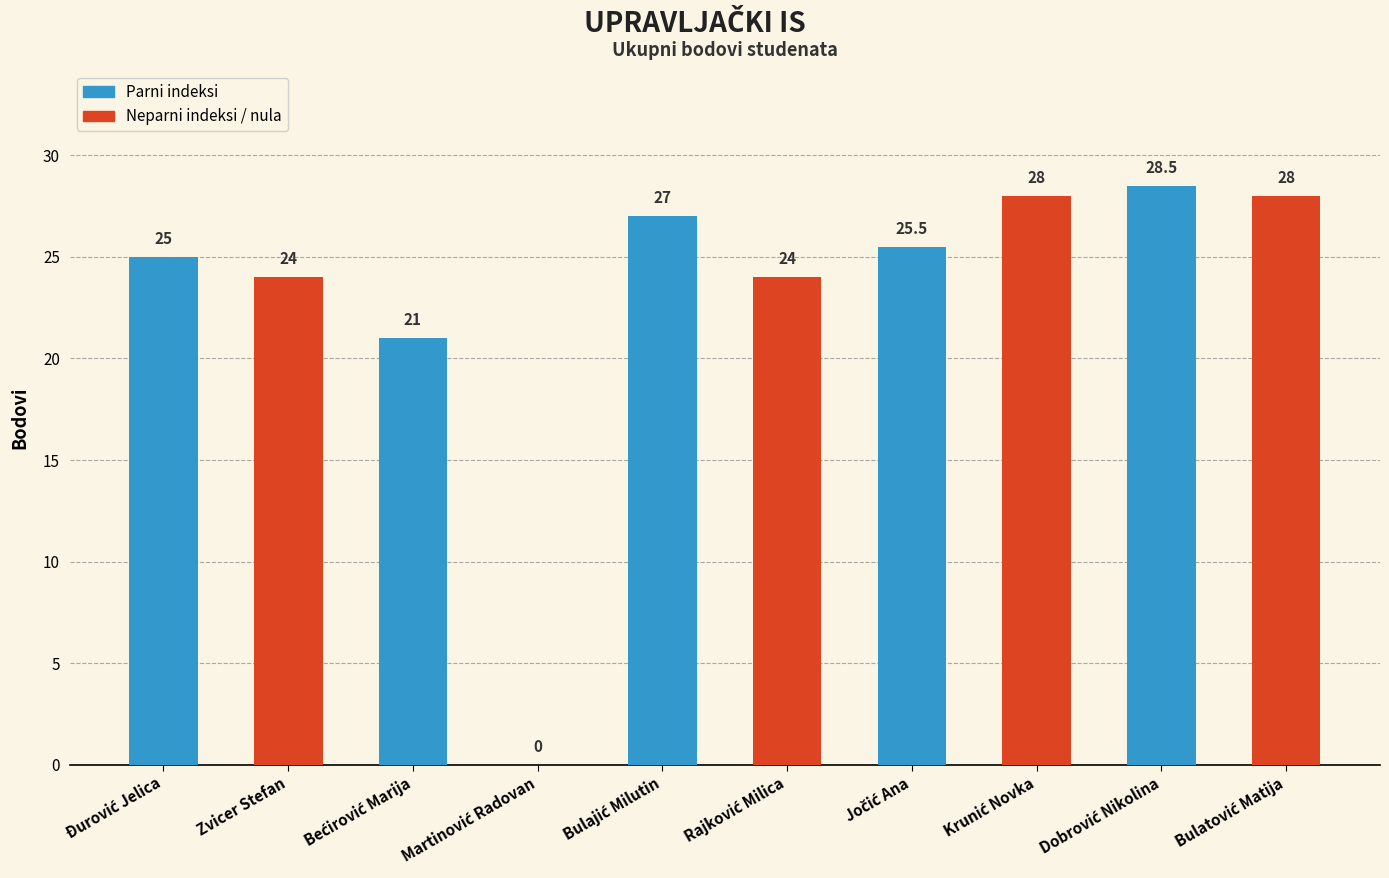

What is the sum of all values?

231.0